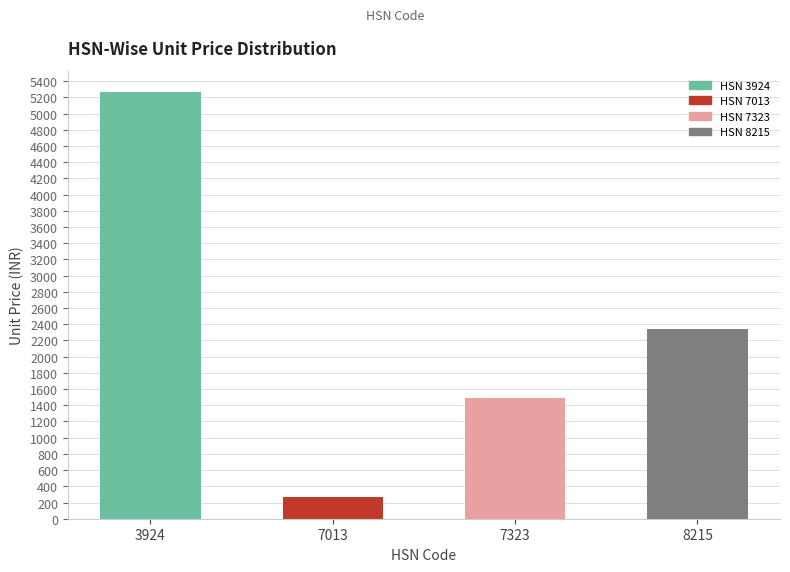

Rank the categories by value from highest to lowest.

3924, 8215, 7323, 7013